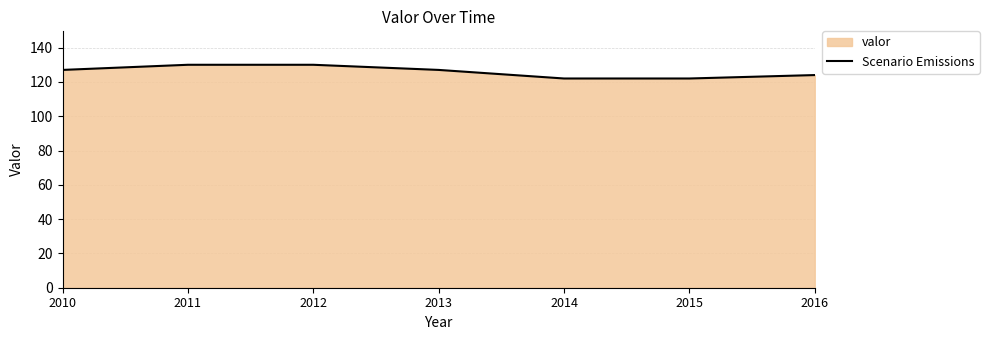

How many values are between 122 and 130?

7